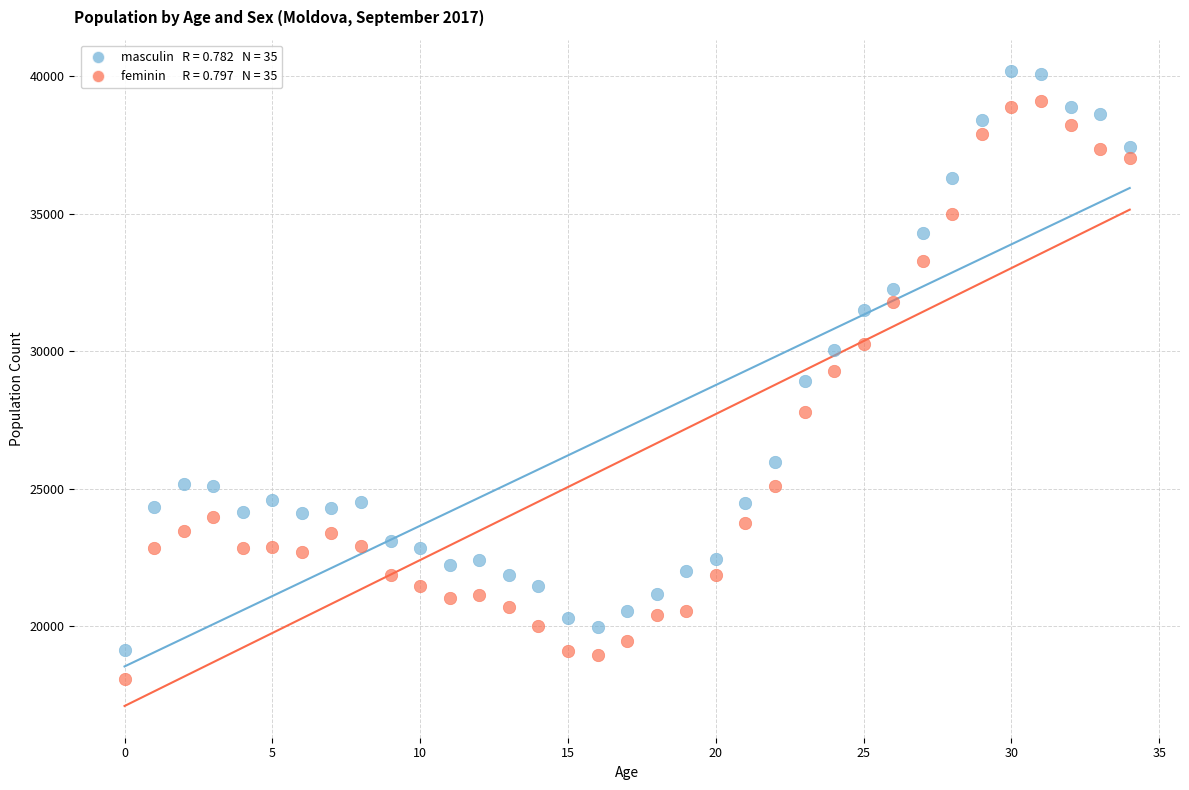

Across all data points, what is the range of Y values (max minus min)?

22078